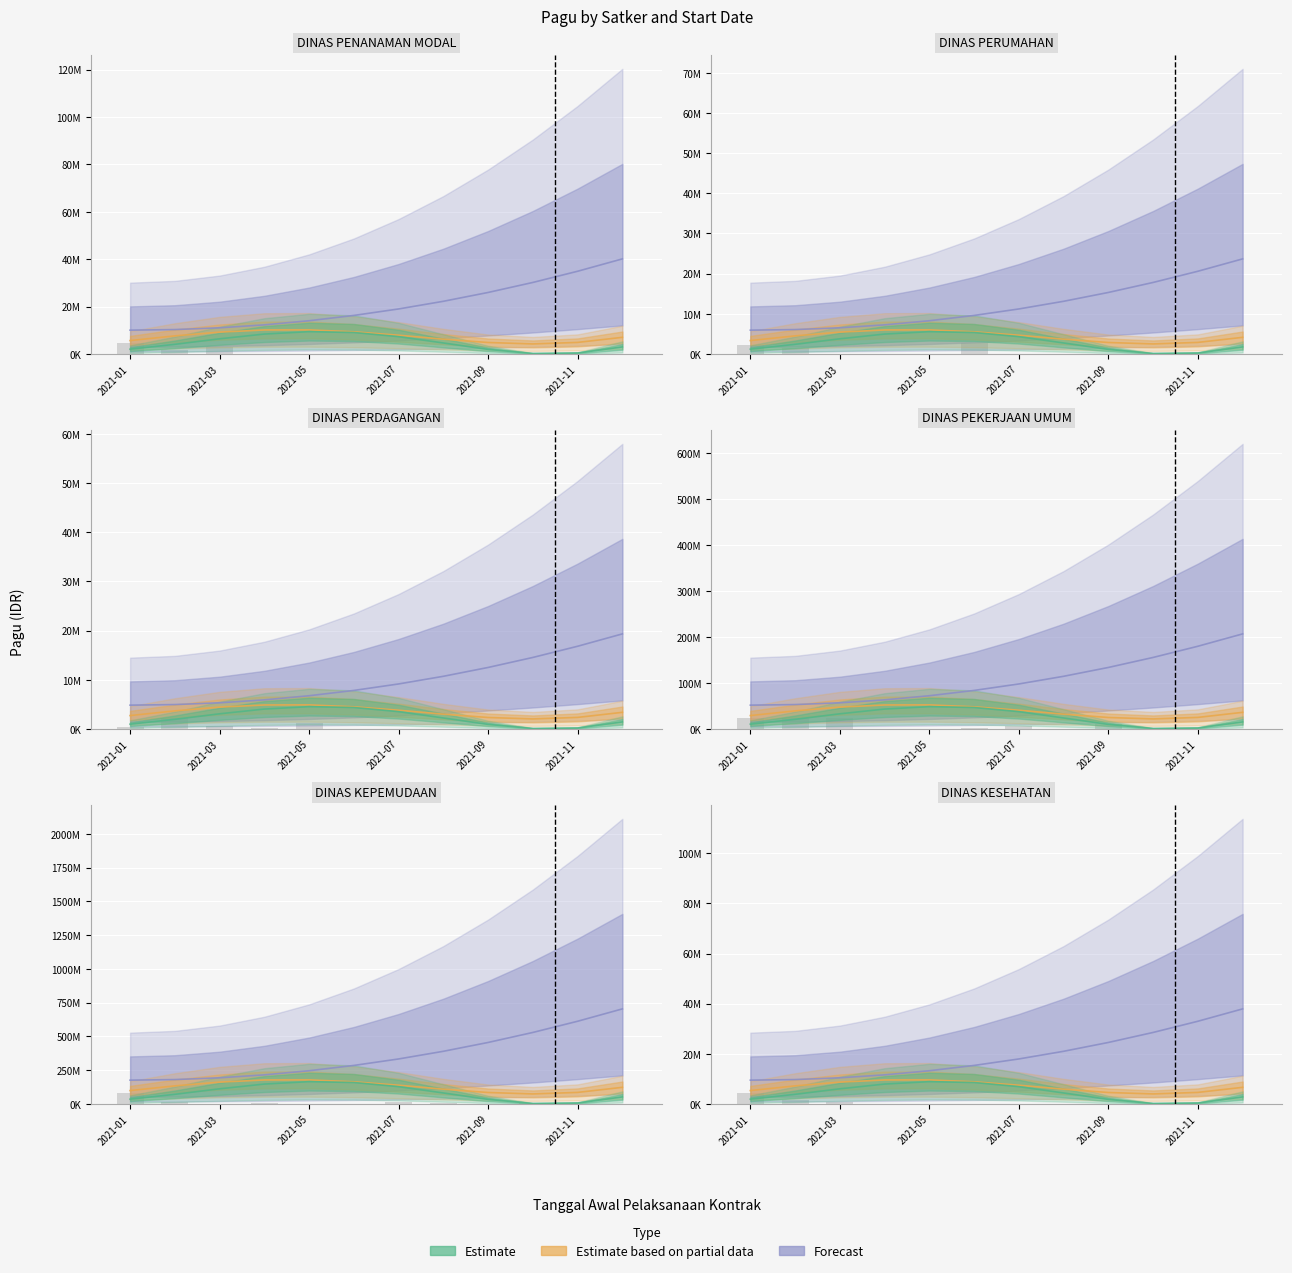

At how many categories does at least one series exceed 16007697?

6